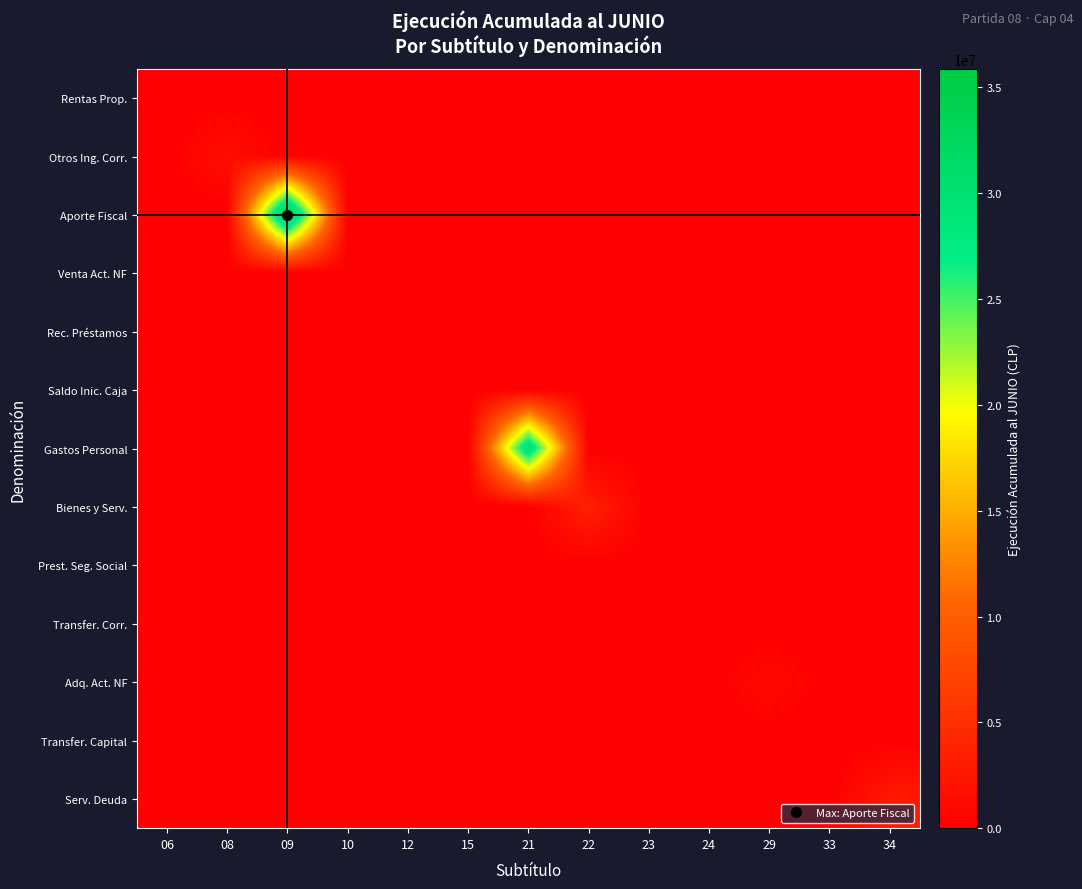

At which category is the sum across all series the highest?

09